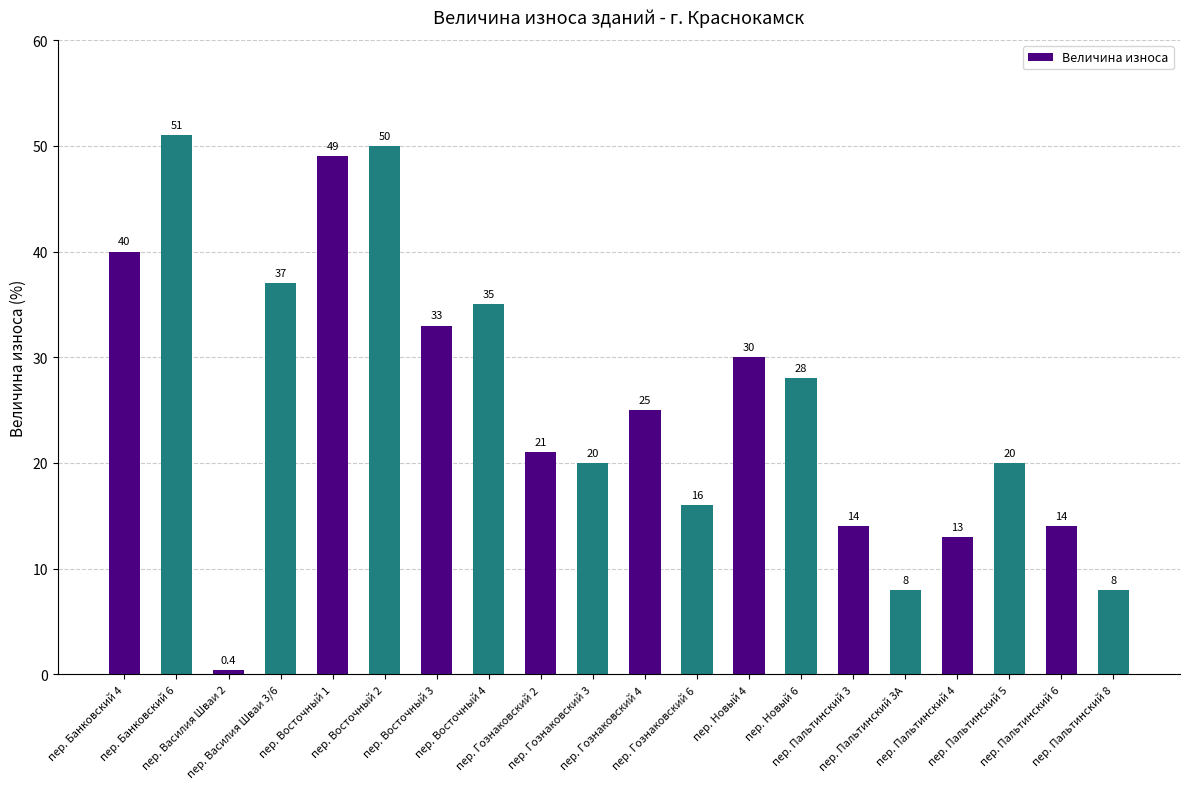

What is the greatest value displayed?

51.0